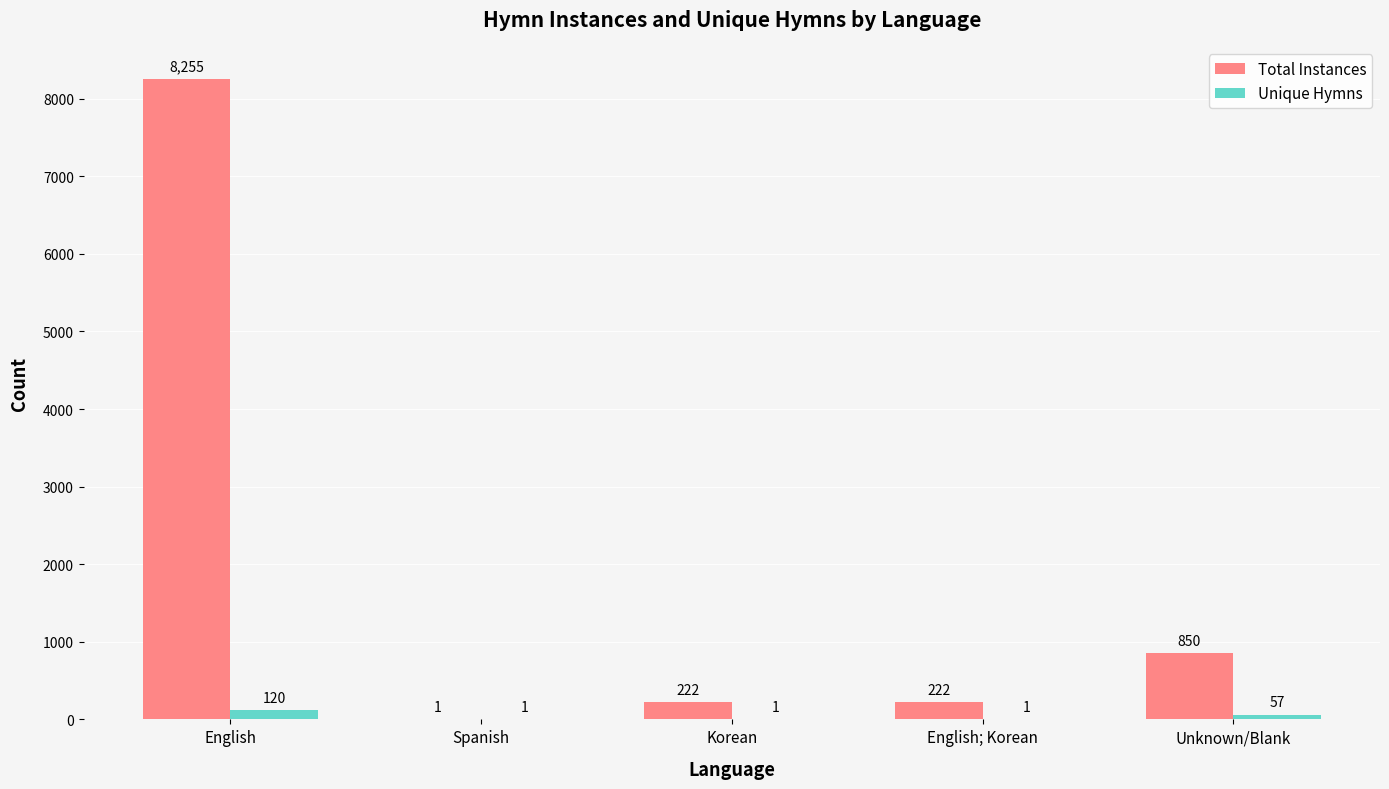

Which series has the largest range (max minus min)?

Total Instances